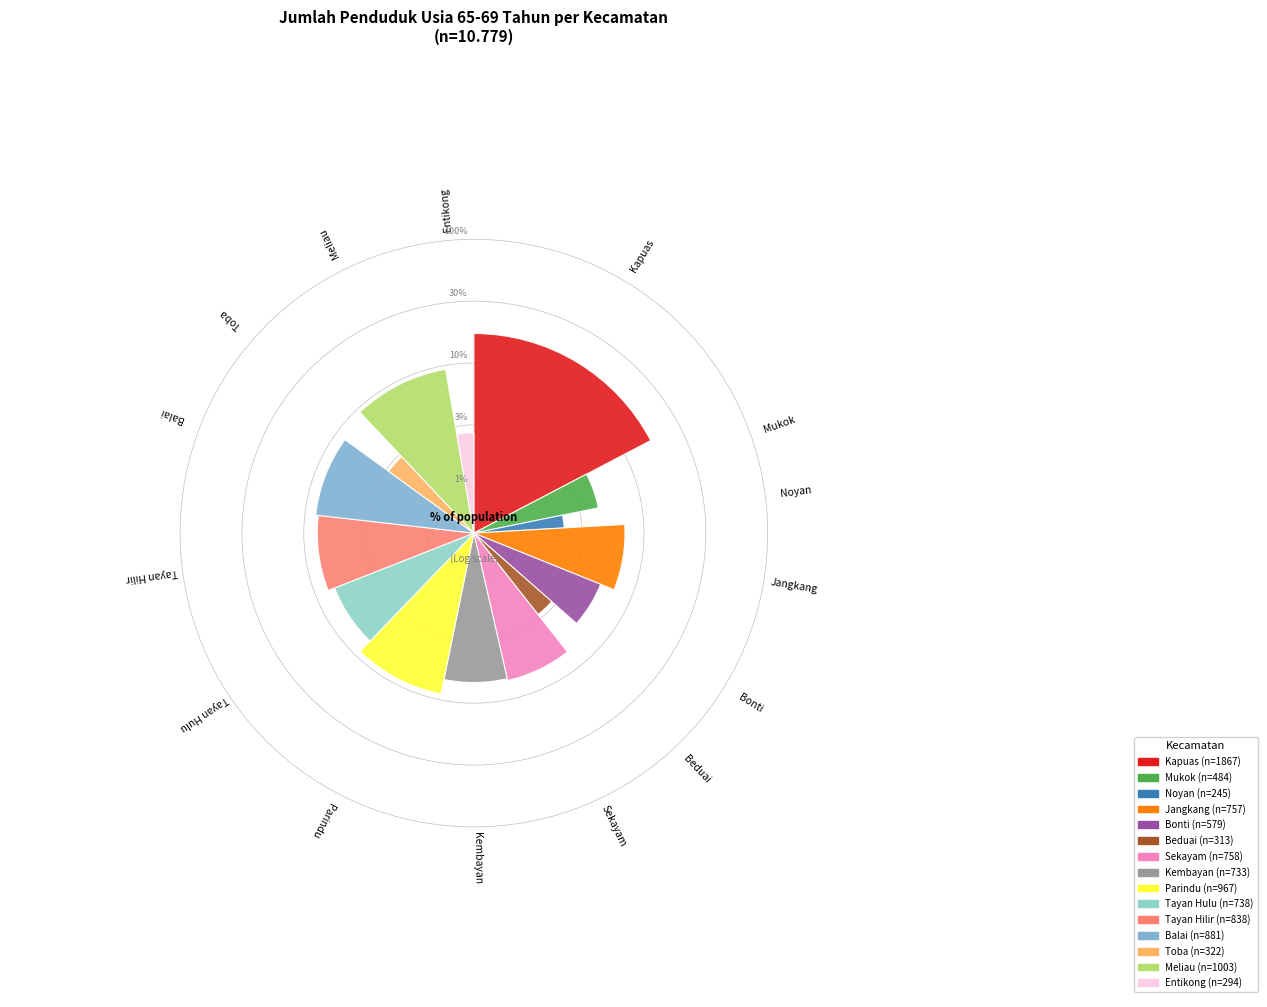

What percentage is NOT represented by Meliau?

90.7%